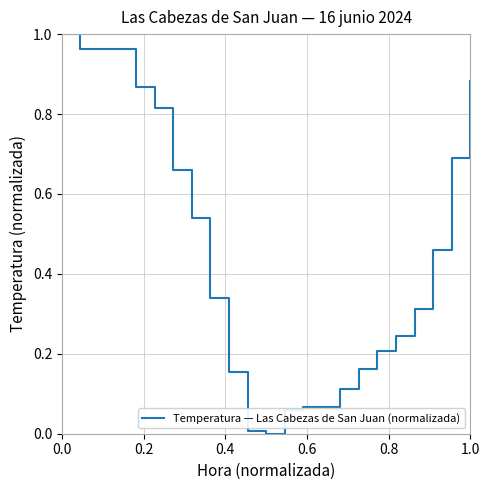

How many lines are shown in the chart?

1